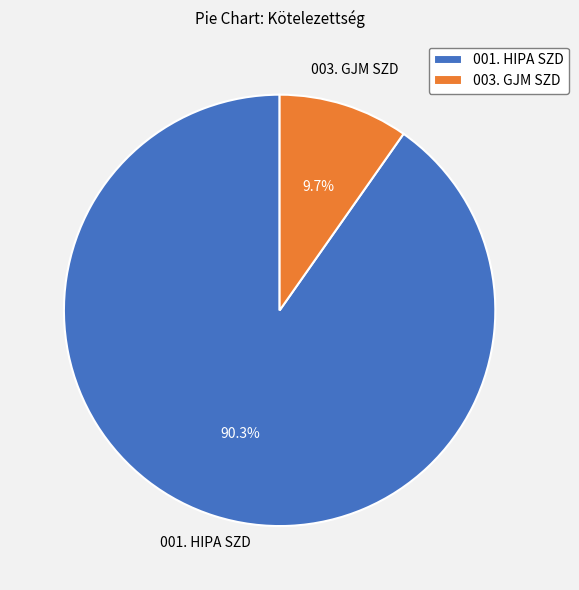

Which slice is the largest?

001. HIPA SZD